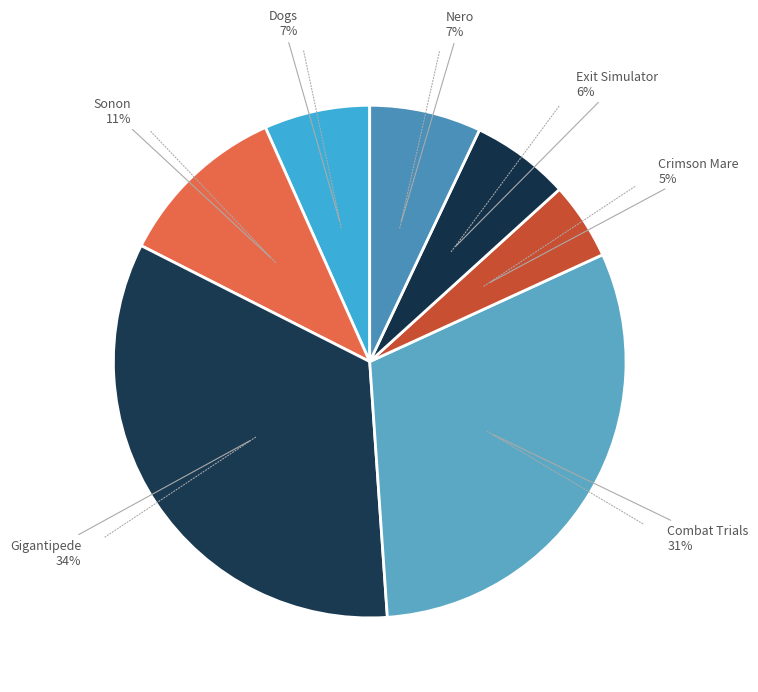

How many segments does this pie chart have?

7